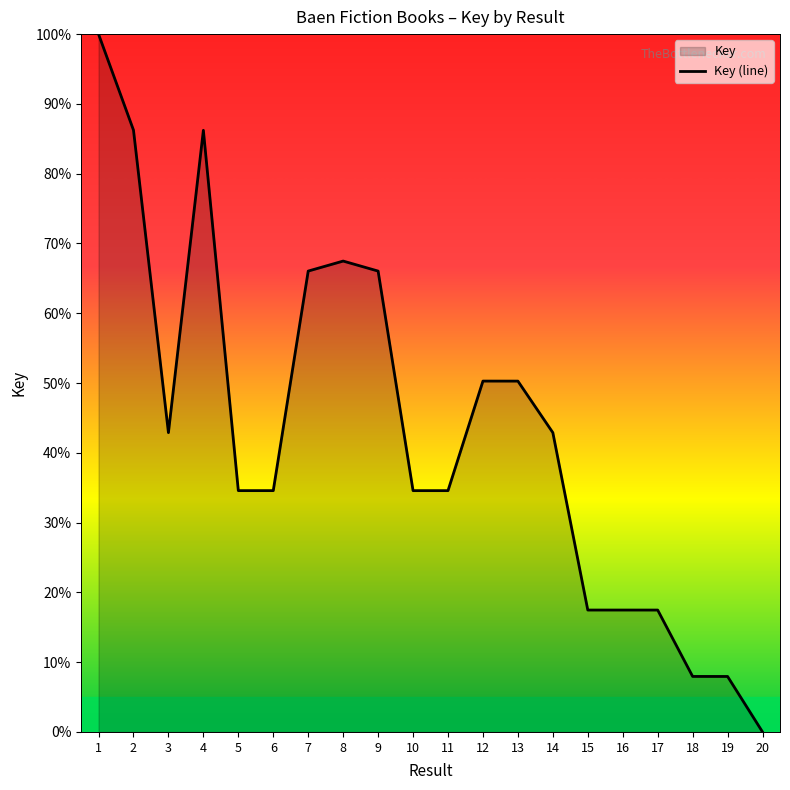

Approximately how many times larger is the value at 18 compared to 9?

0.1